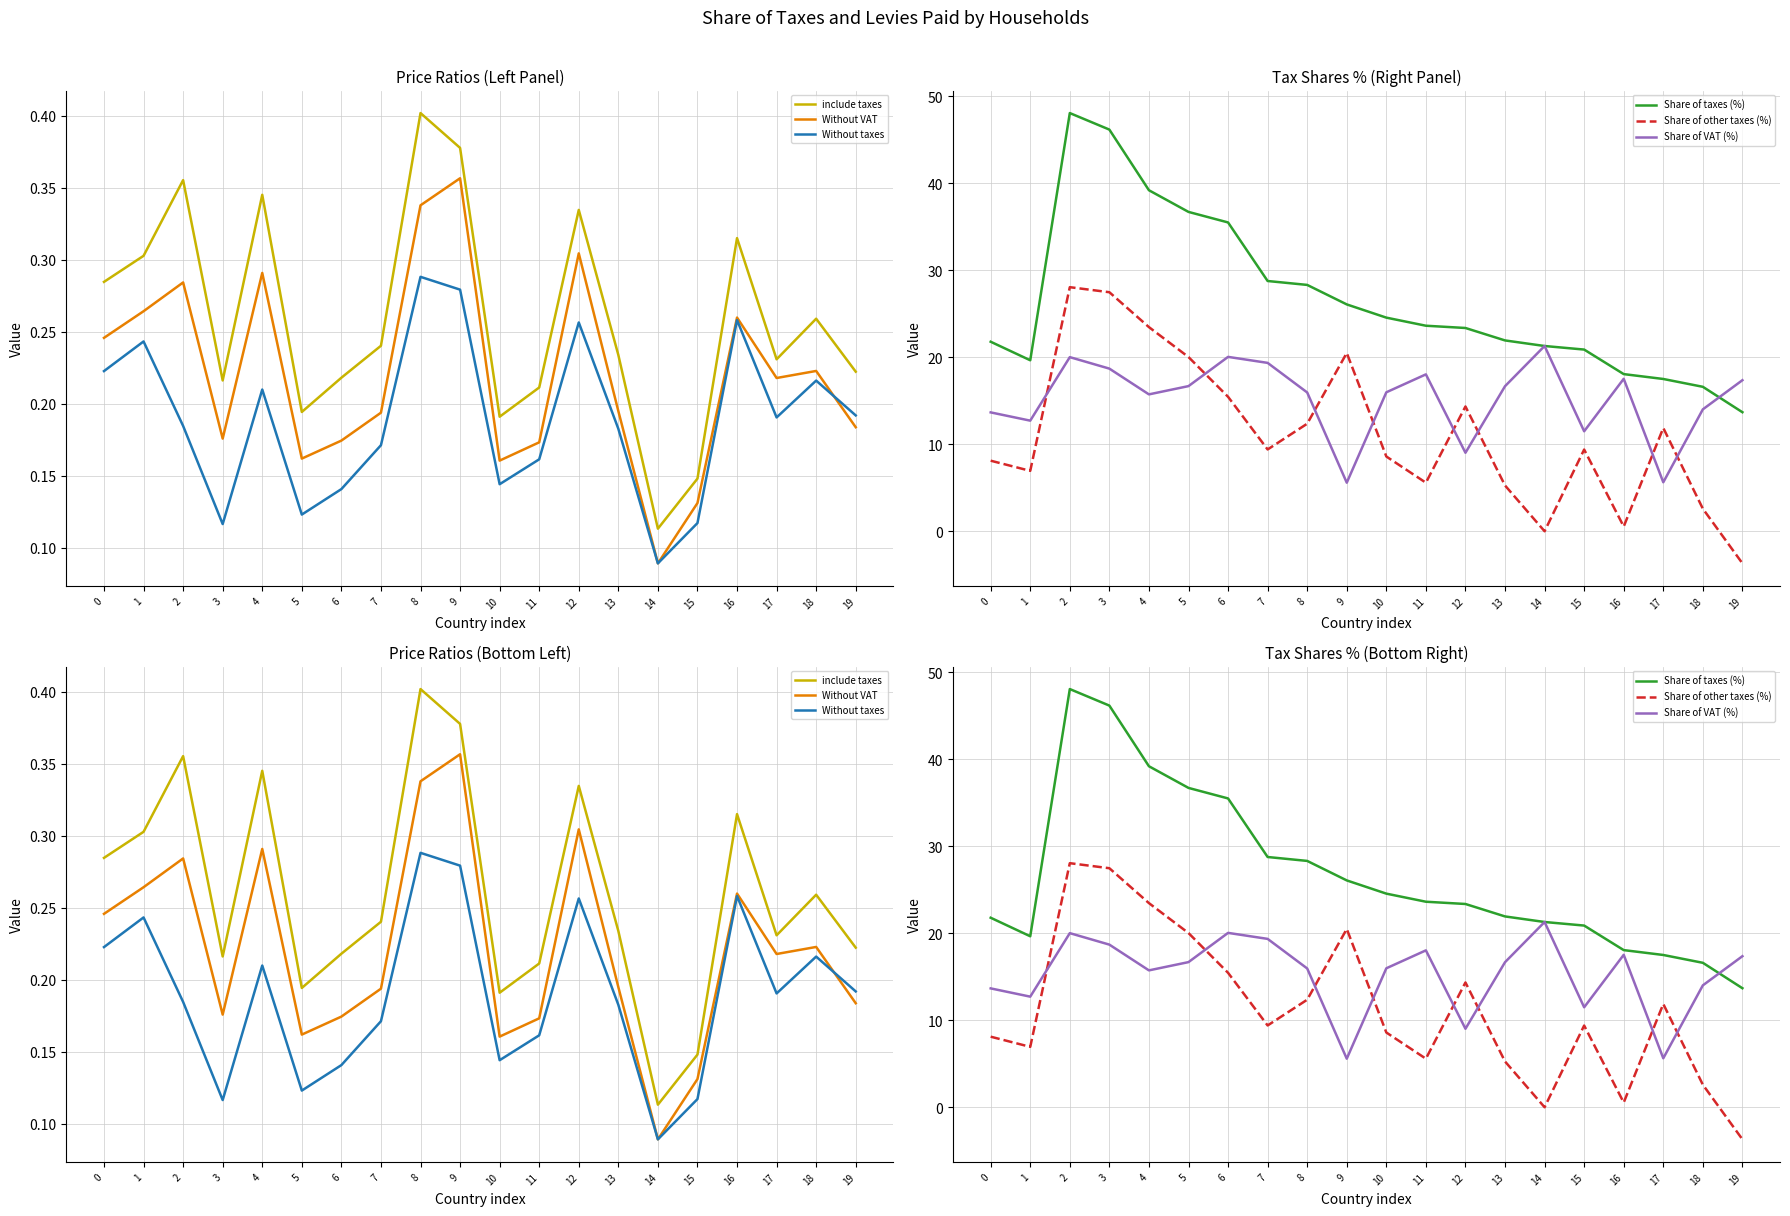

What is the difference between the include taxes values at 3 and 1?

0.1